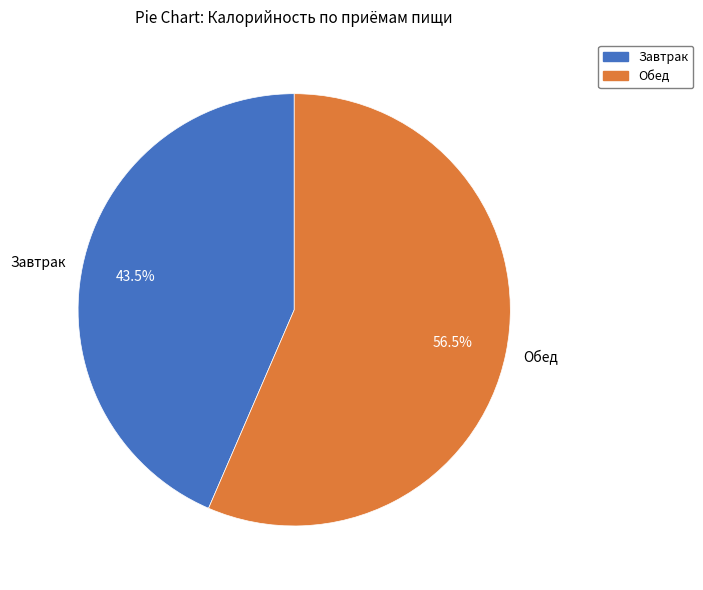

Does any single category account for the majority?

Yes